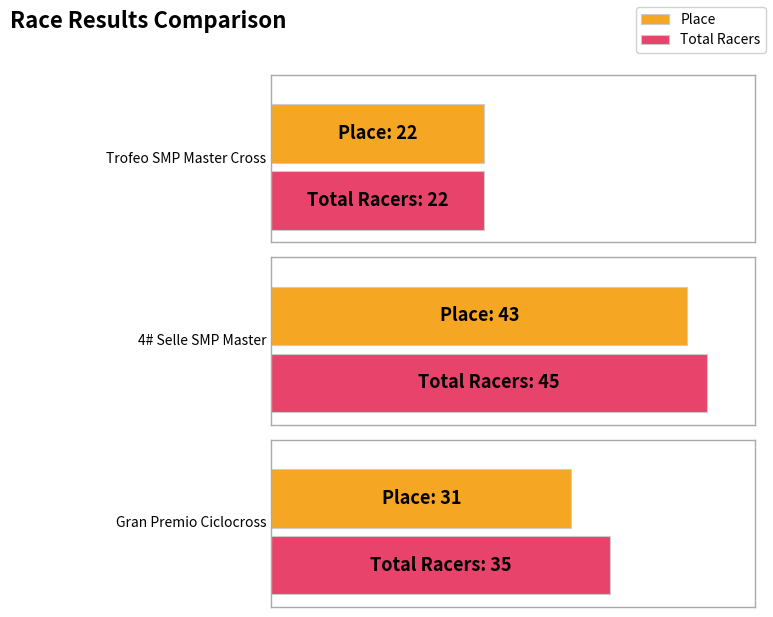

The Place series shows 11 at 4# Selle SMP Master. True or false?

False